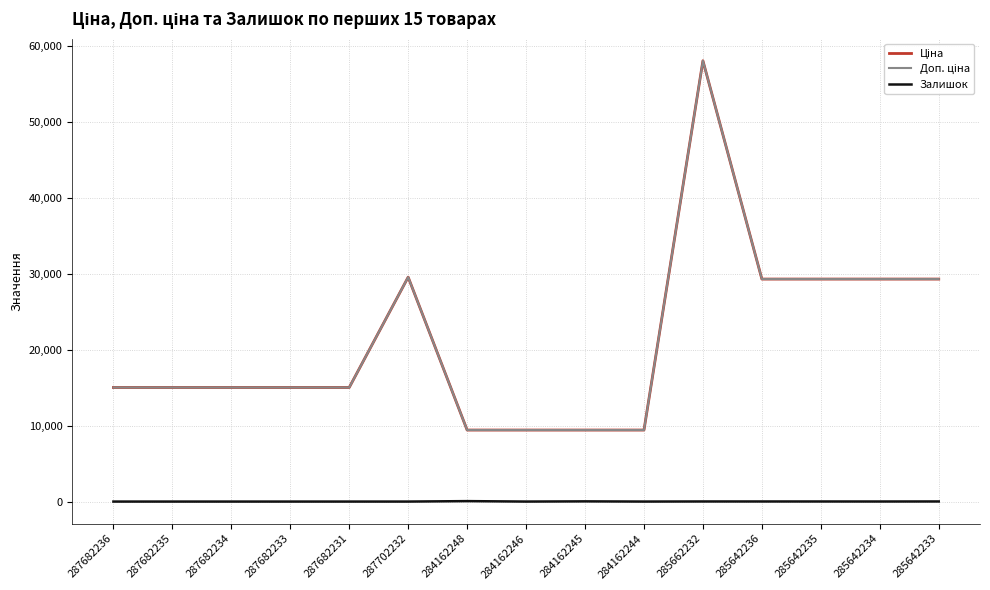

What is the value of the Залишок point at the 13th from the left?

11.0